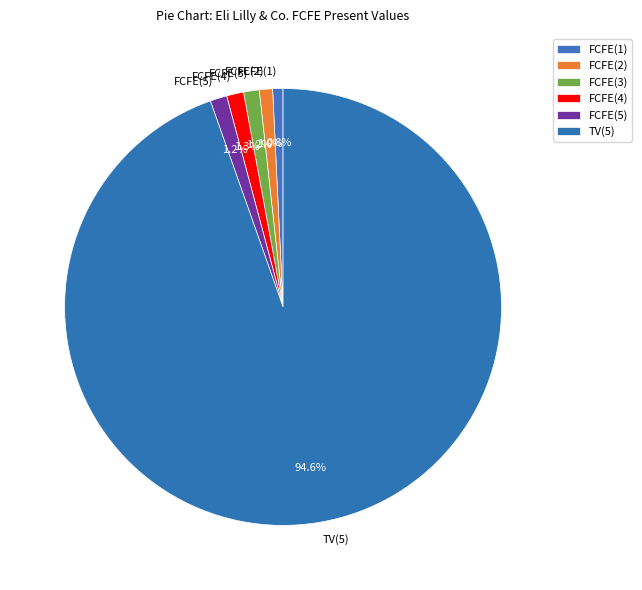

Count the number of slices in the pie.

6